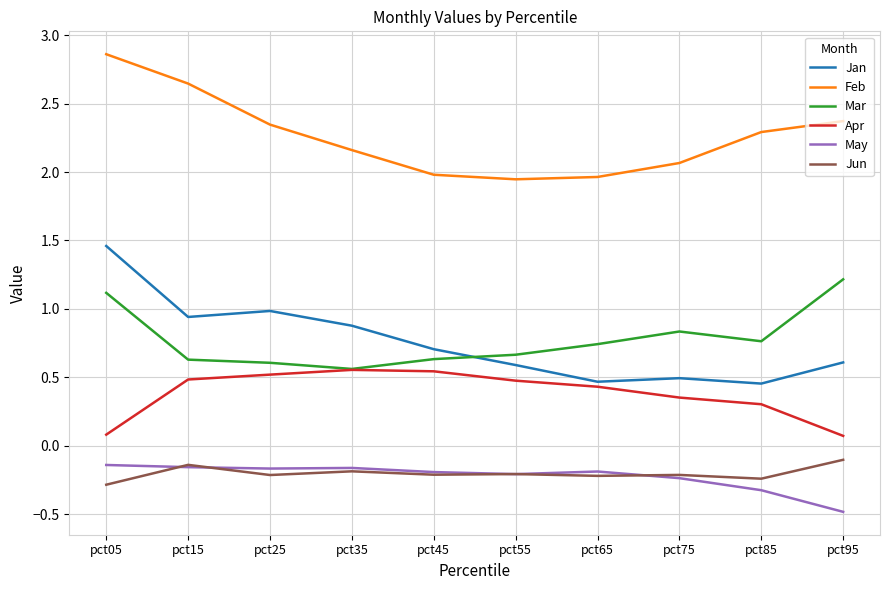

Read the Jun value at pct05.

-0.3